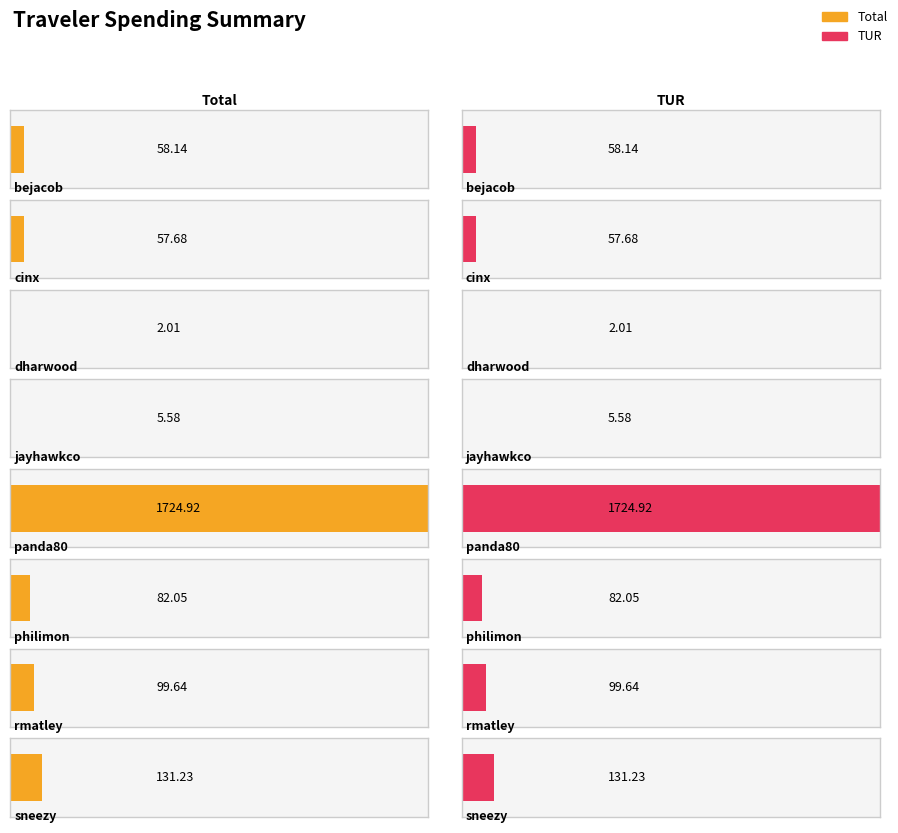

At which label does TUR reach its minimum?

dharwood